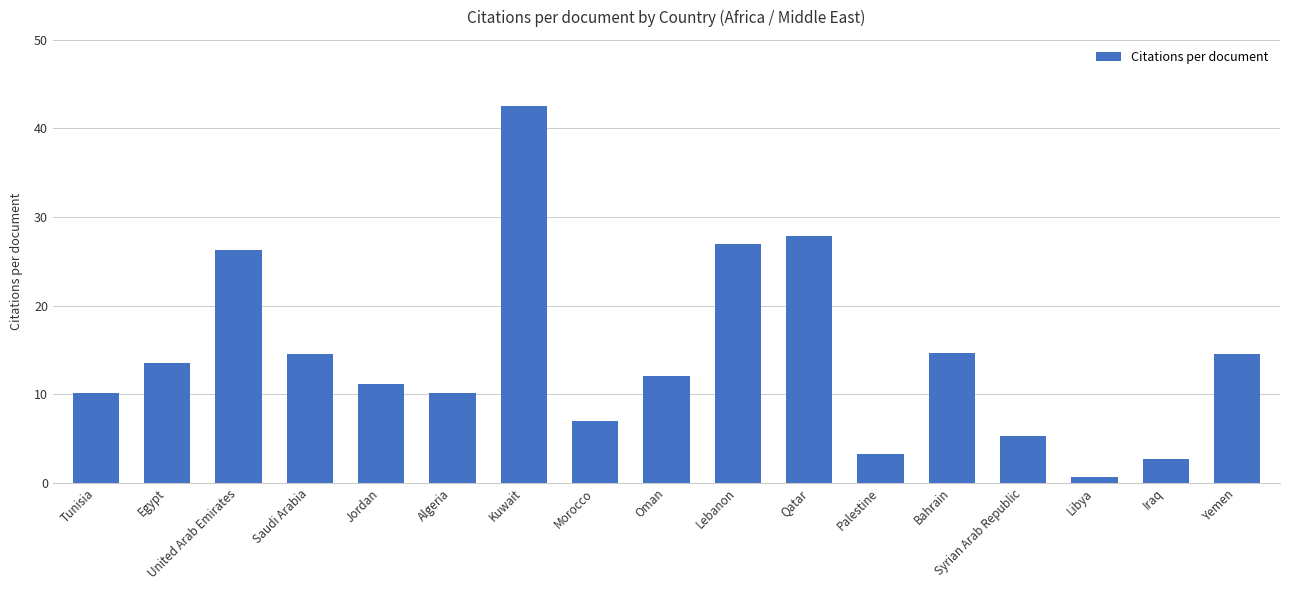

Approximately how many times larger is the value at Palestine compared to Algeria?

0.3